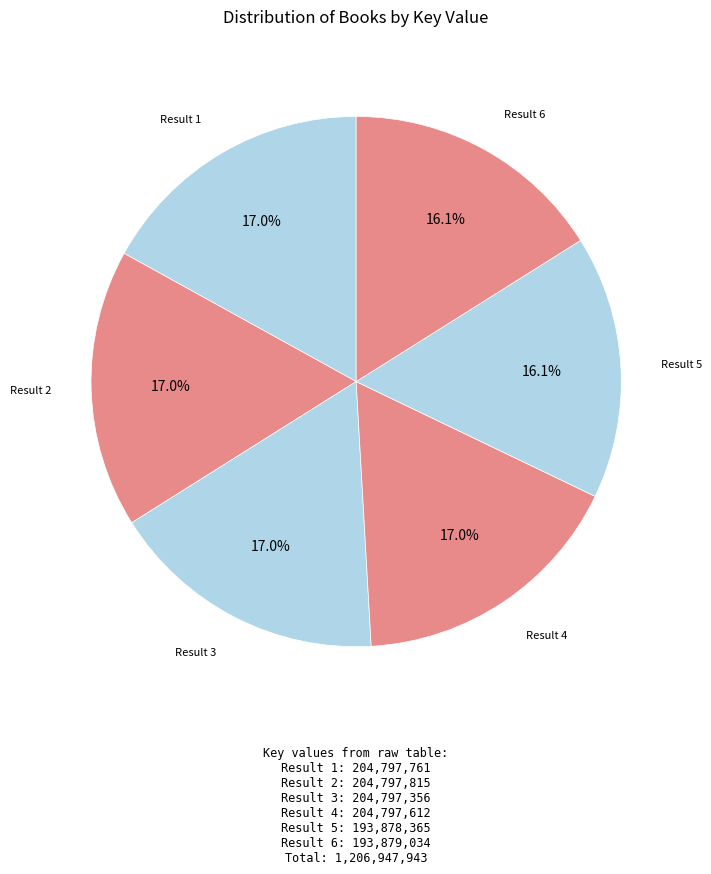

To the nearest percent, what is the difference between the largest and smallest slice percentages?

1%